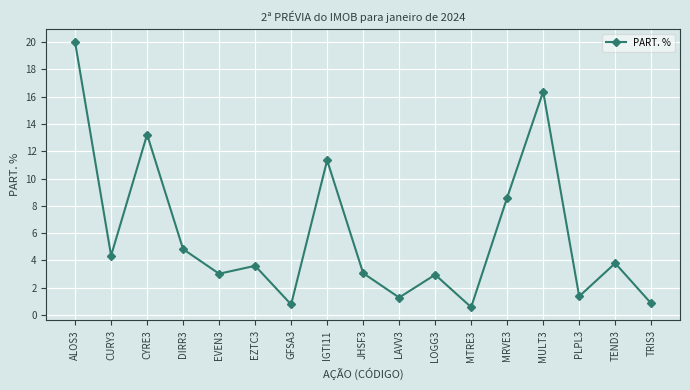

The chart shows a value of 17.0 at IGTI11. True or false?

False